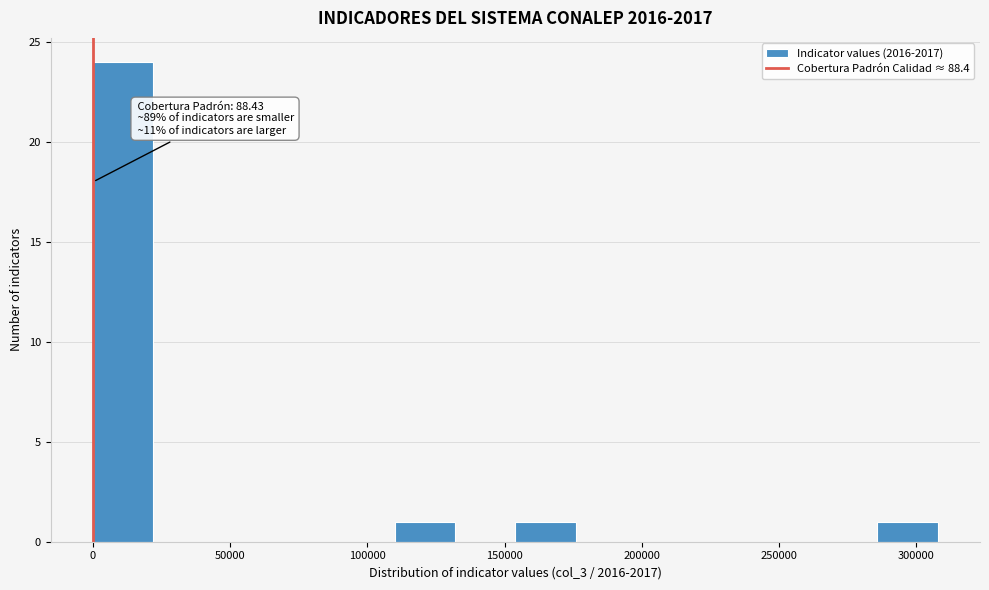

Which range on the x-axis has the tallest bar?

0 to 20000